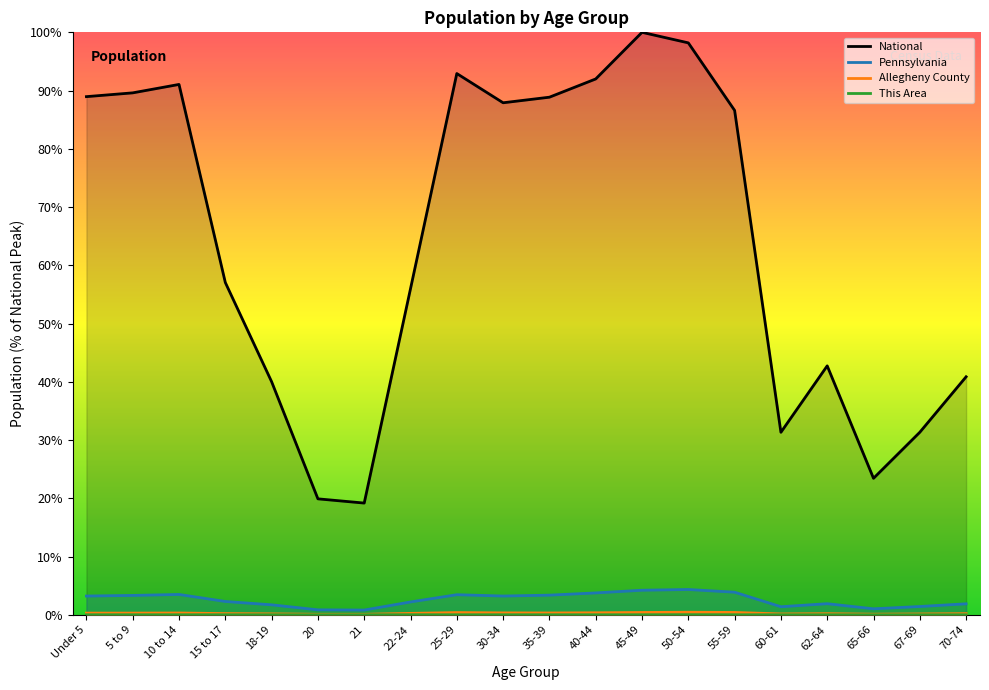

Where is This Area nearest to the value 0?

15 to 17